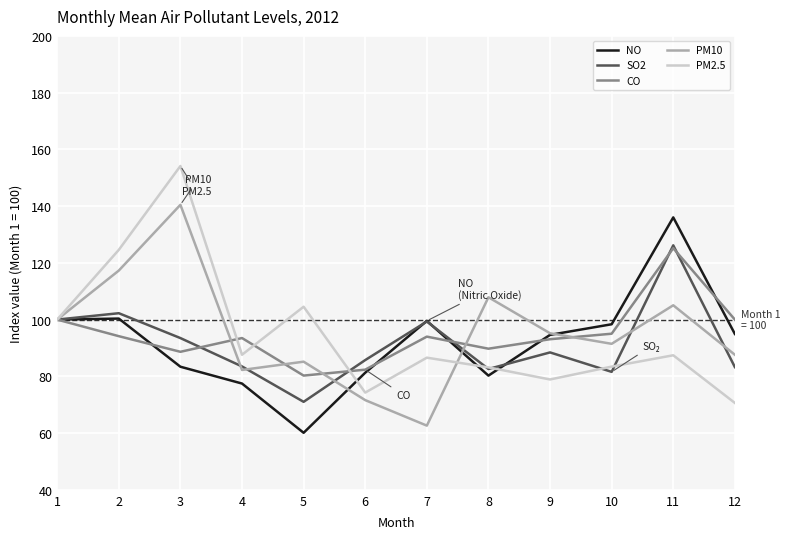

What is the minimum value shown in the chart?

60.1